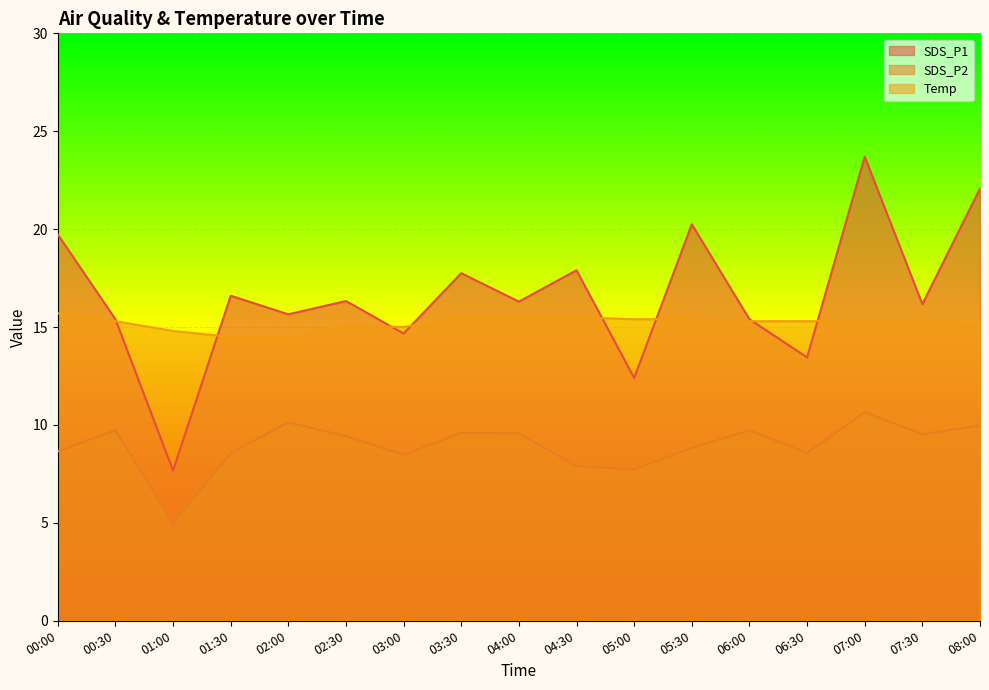

What is the total value across all series at 04:00?

41.4